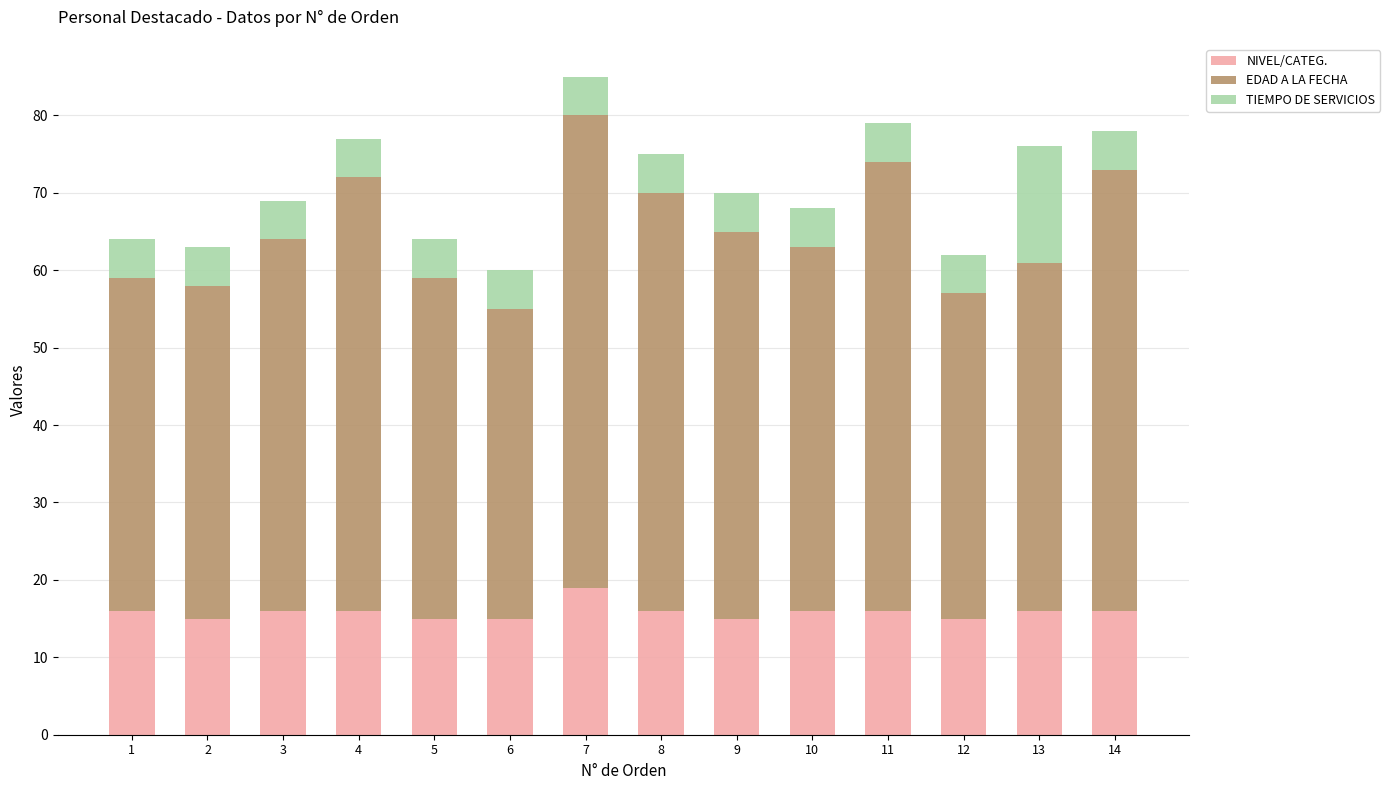

What is the total value across all series at 1?

64